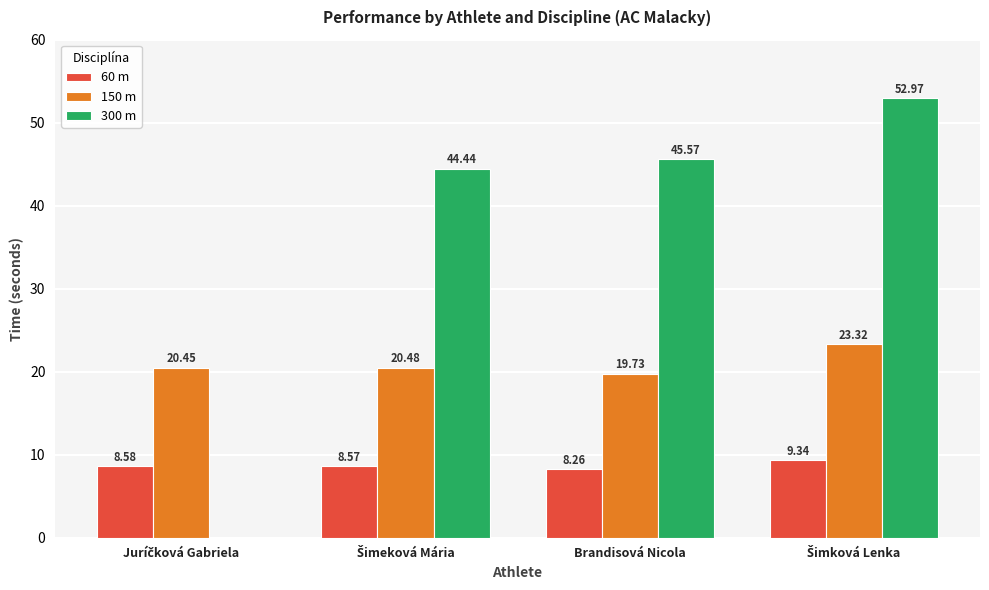

What is the highest value of the 150 m series?

23.3